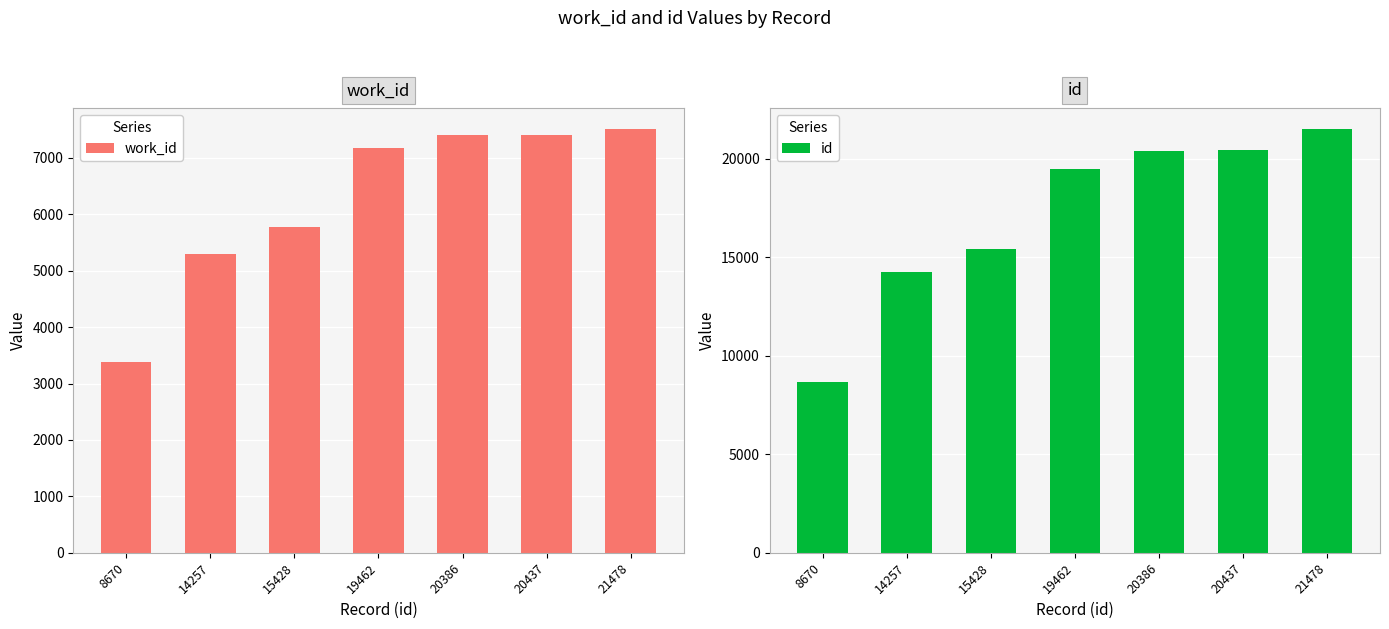

What is the average value of the id series?

17160